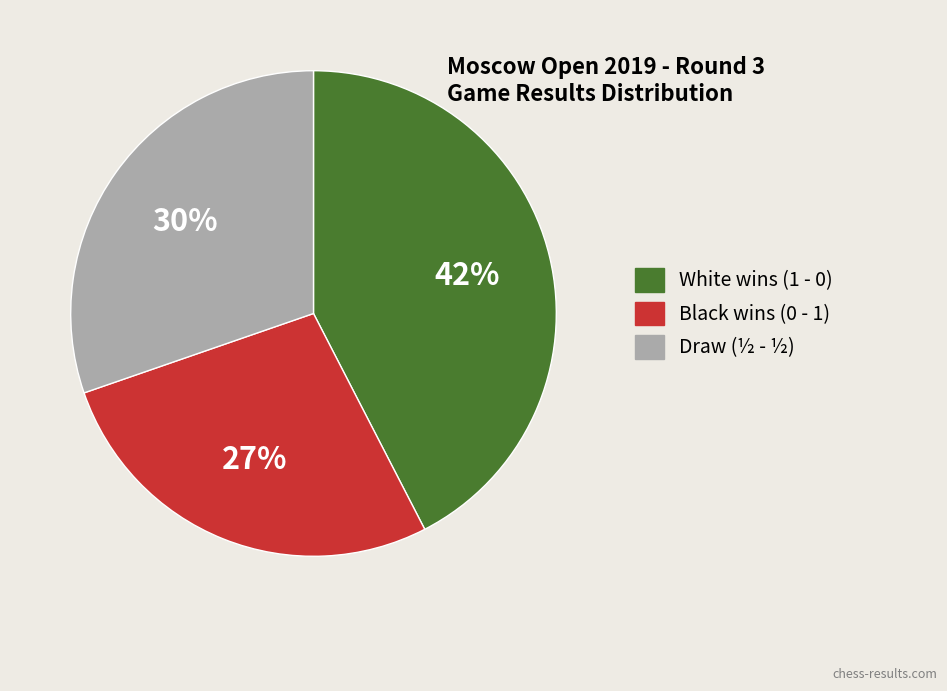

Is there any slice that represents more than half of the pie?

No